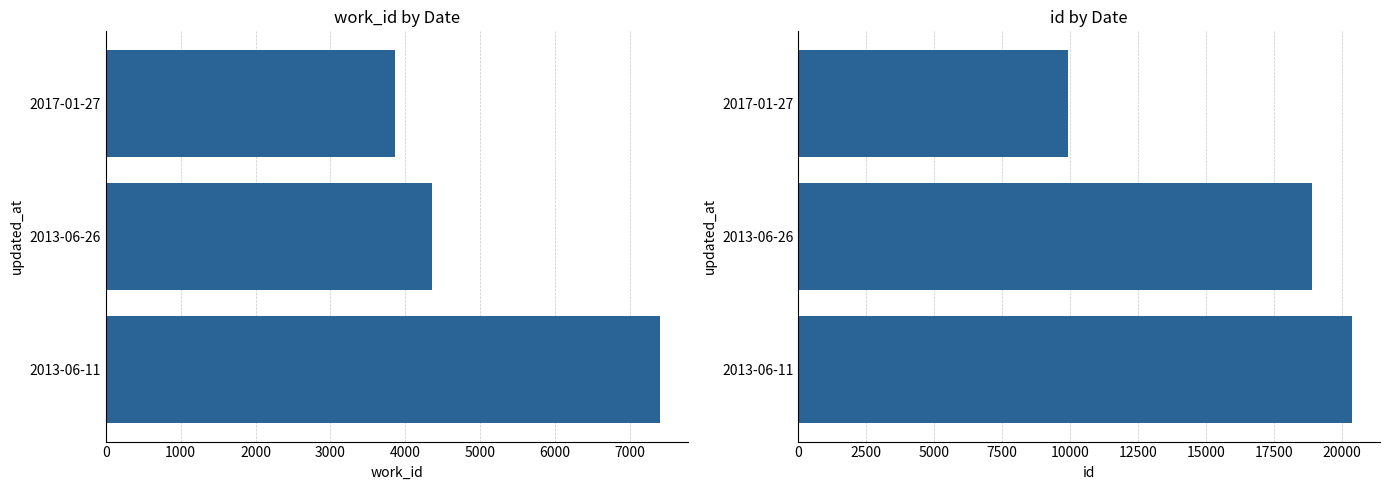

Rank the series by their average value, from highest to lowest.

id, work_id